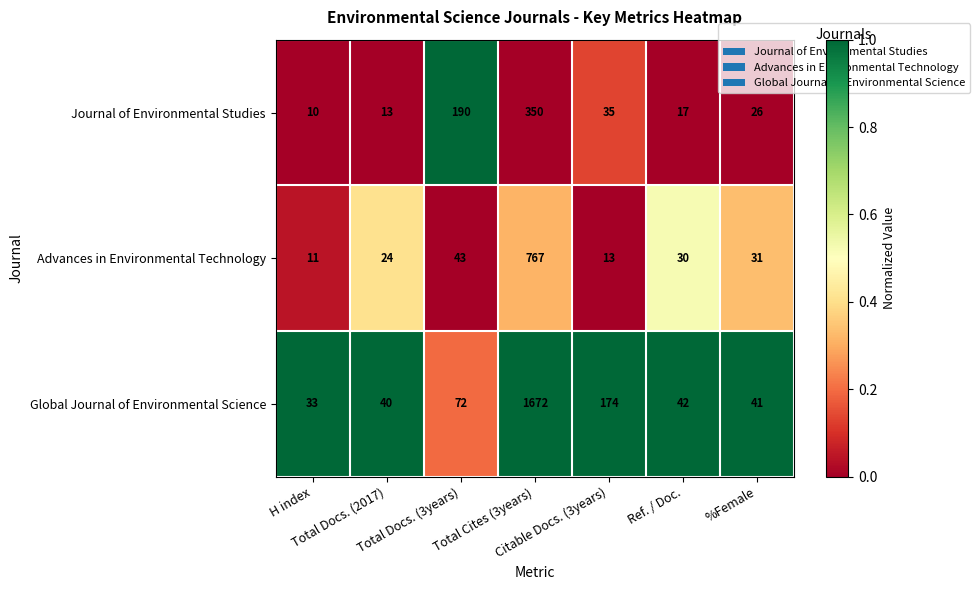

Which series has the largest range (max minus min)?

Global Journal of Environmental Science